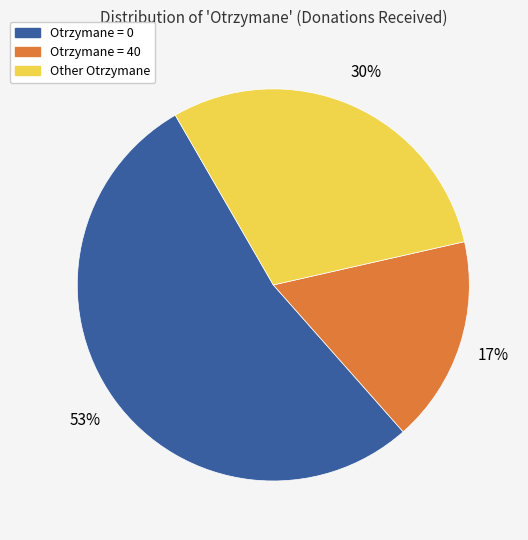

To the nearest percent, what is the average slice percentage?

33%